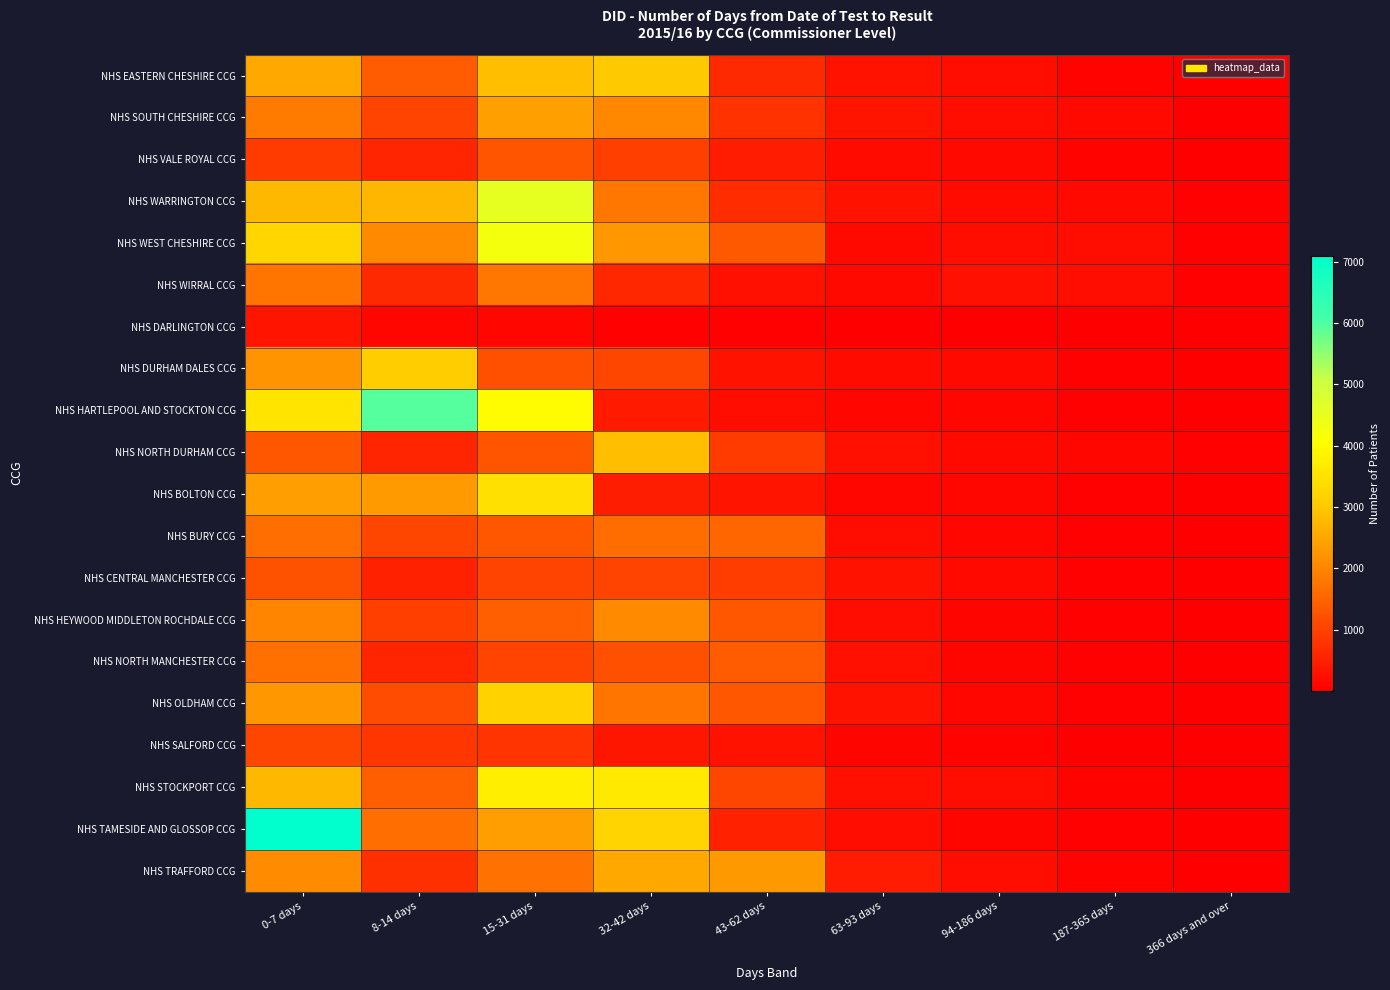

How many series are shown in this chart?

20